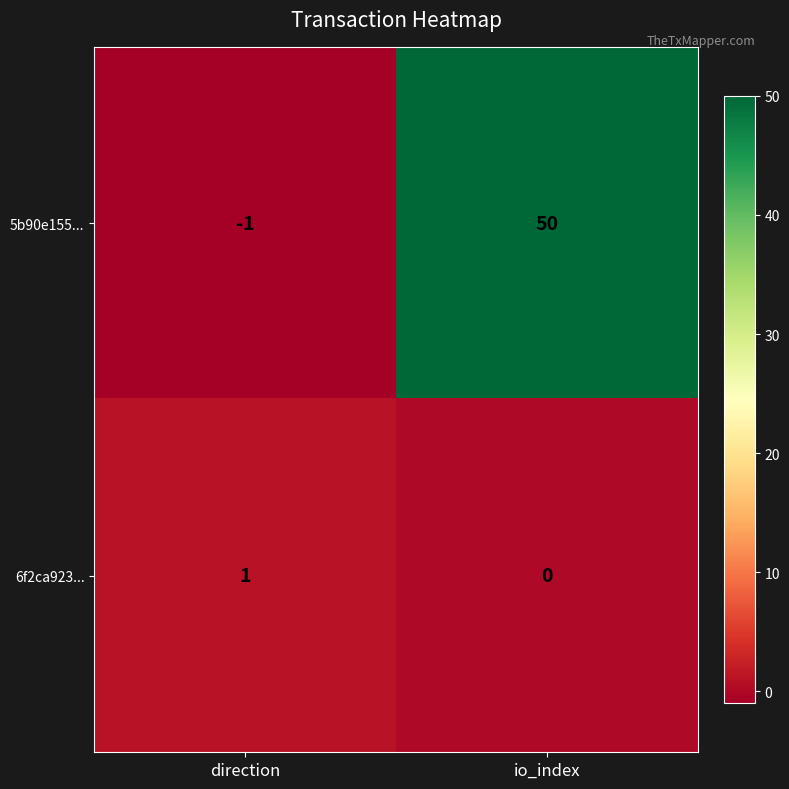

Which category has the highest value across all series?

io_index